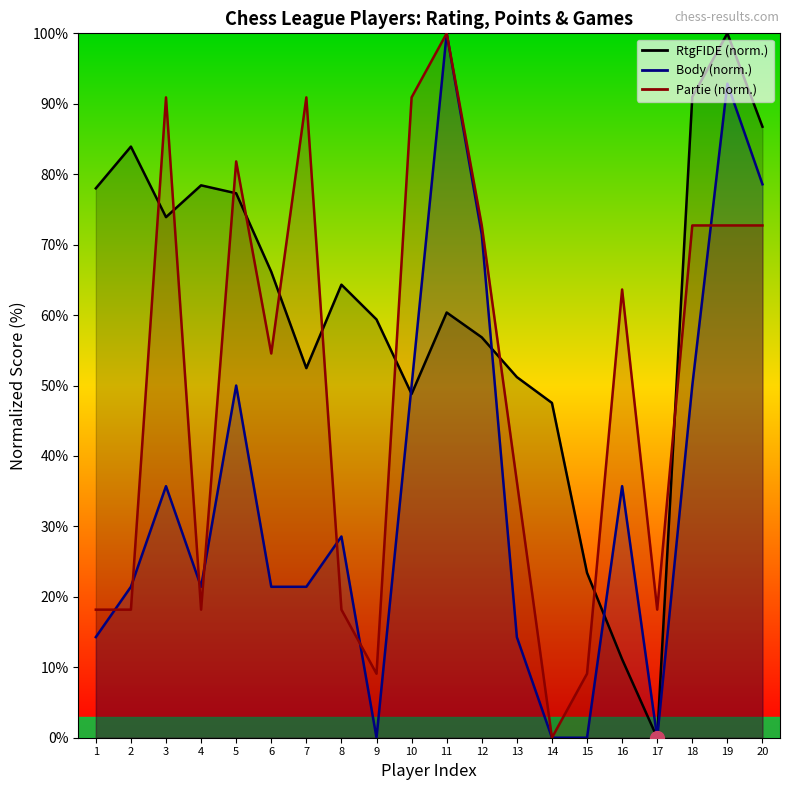

Which category has the highest value in the Body series?

11